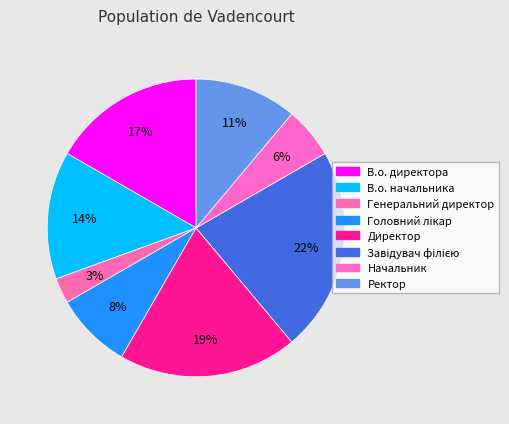

Is it true that В.о. директора is 17% of the pie?

True